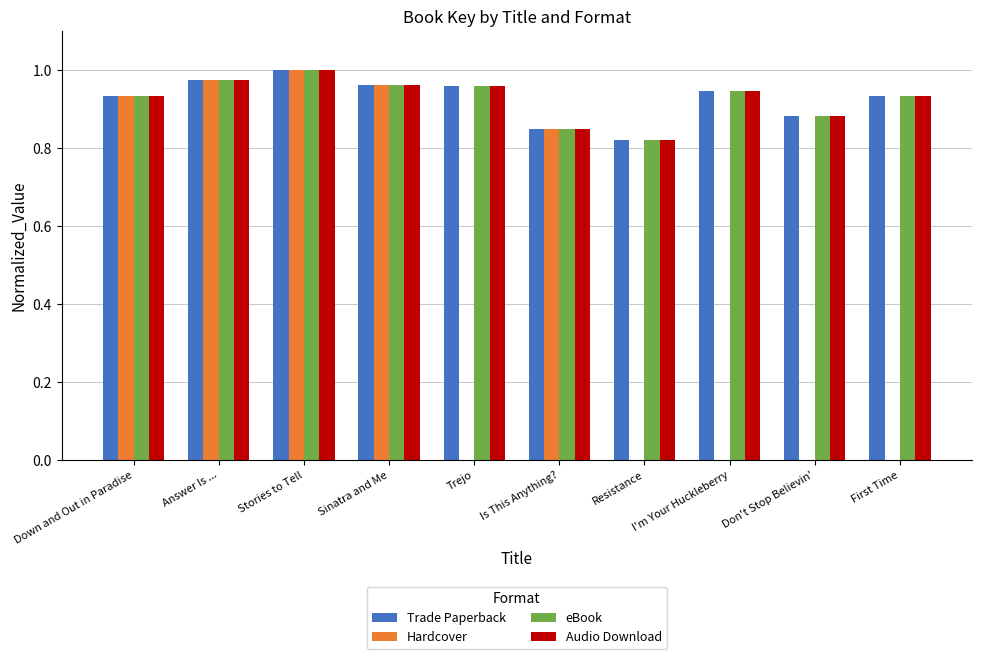

The Audio Download series shows 1.3 at Down and Out in Paradise. True or false?

False